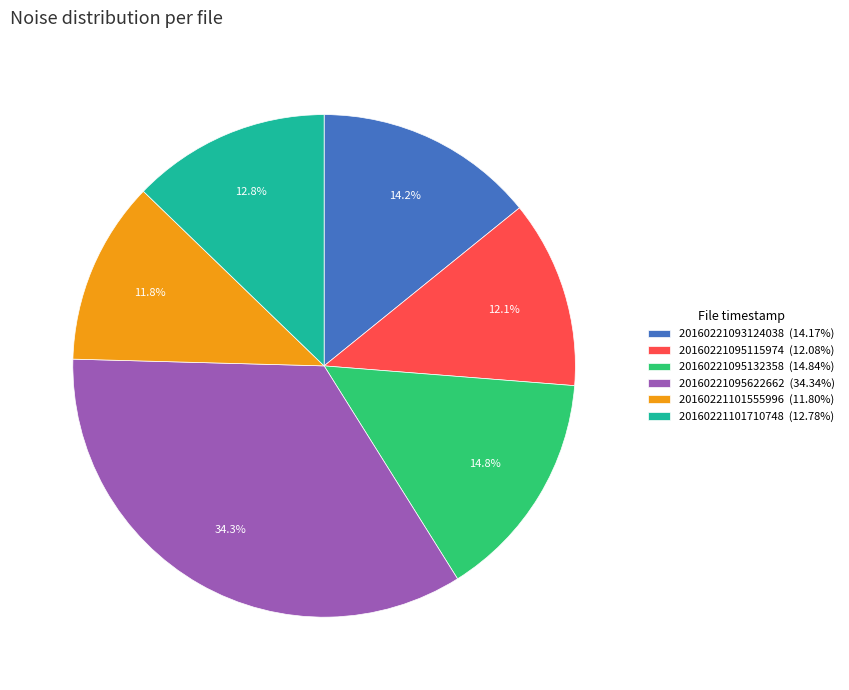

To the nearest percent, what portion does 20160221101710748 represent?

13%